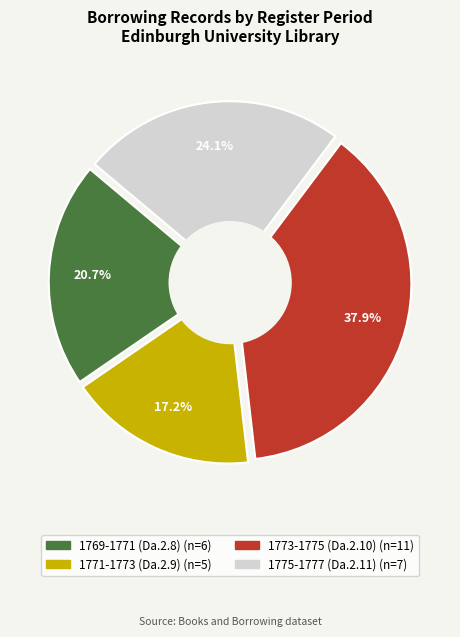

Which slice is the largest?

1773-1775 (Da.2.10)